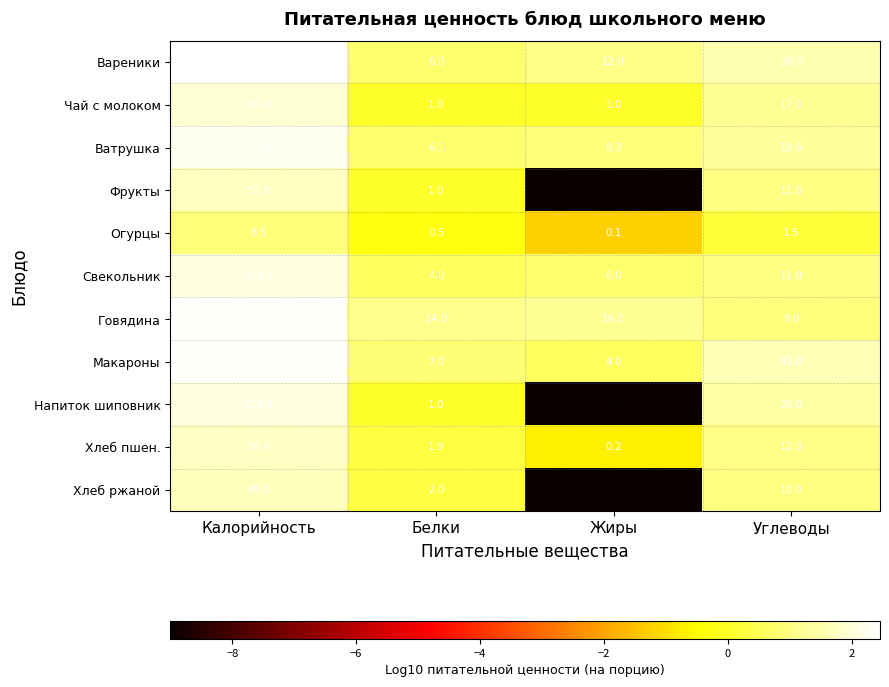

What is the sum of all Макароны values?

292.0